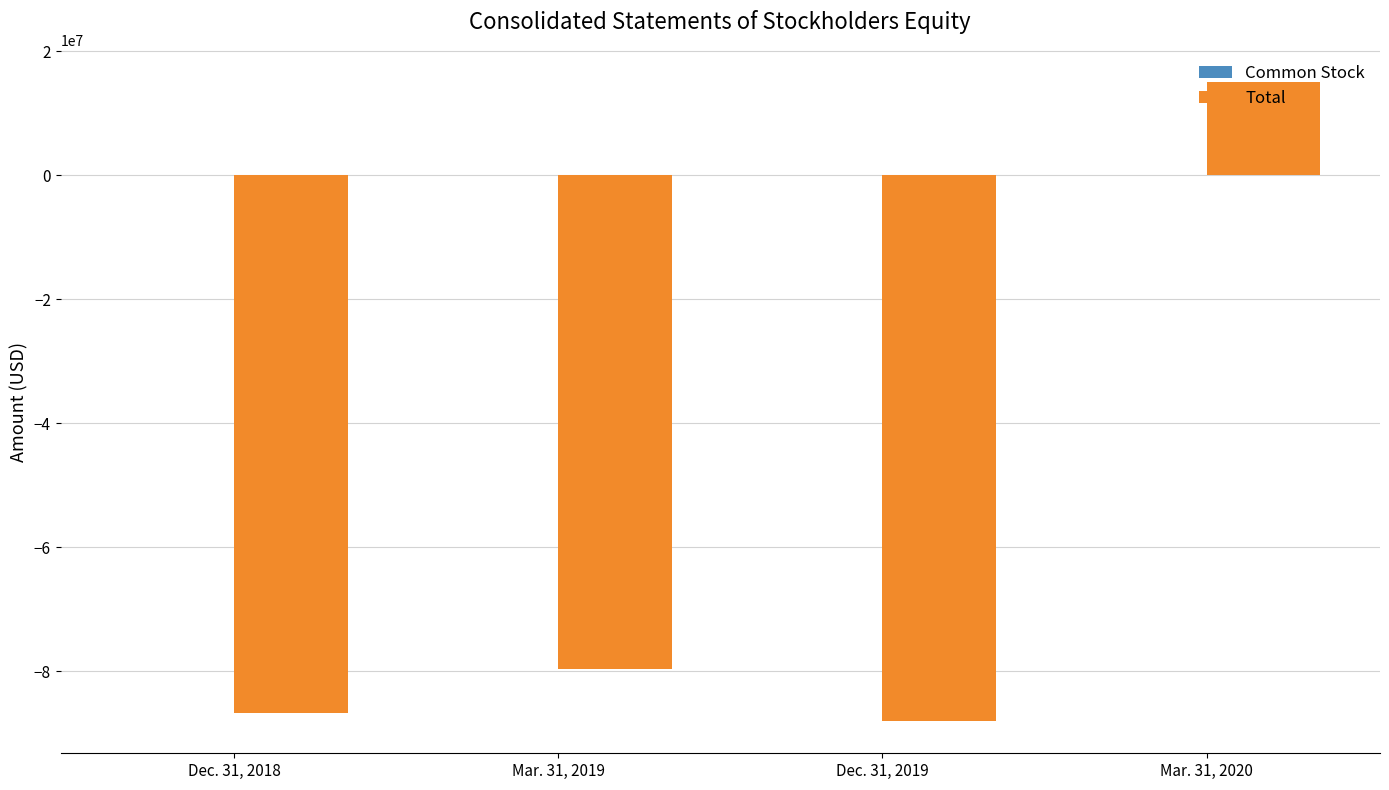

How many groups of bars are there?

4